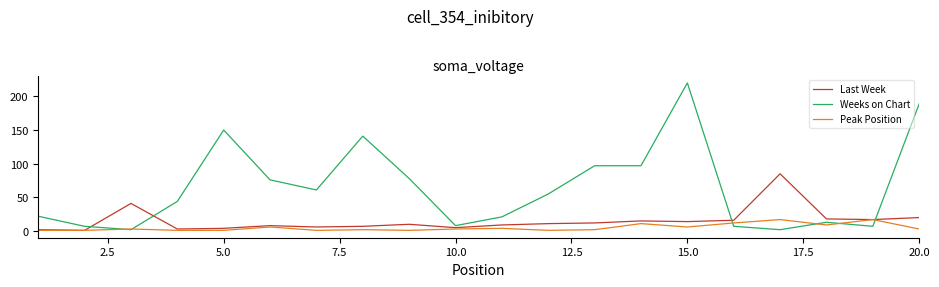

List the series in order of their overall mean, highest first.

Weeks on Chart, Last Week, Peak Position